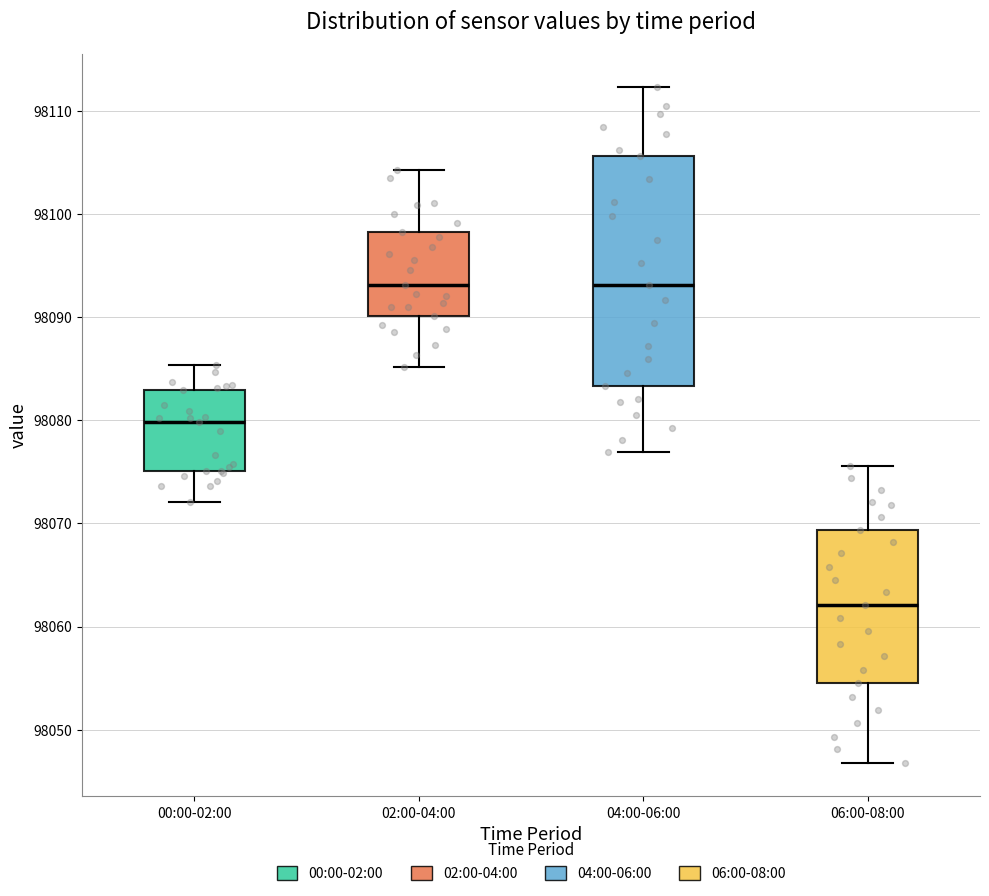

Reading left to right, read every box against the y-axis: the position of its median line, the range the box covers, and the ends of its whiskers. The values are not printed on the chart, so give them approximately, as read against the axis.

00:00-02:00: median 98080, box 98075 to 98083, whiskers 98072 to 98085
02:00-04:00: median 98093, box 98090 to 98098, whiskers 98085 to 98104
04:00-06:00: median 98093, box 98083 to 98106, whiskers 98077 to 98112
06:00-08:00: median 98062, box 98055 to 98069, whiskers 98047 to 98076